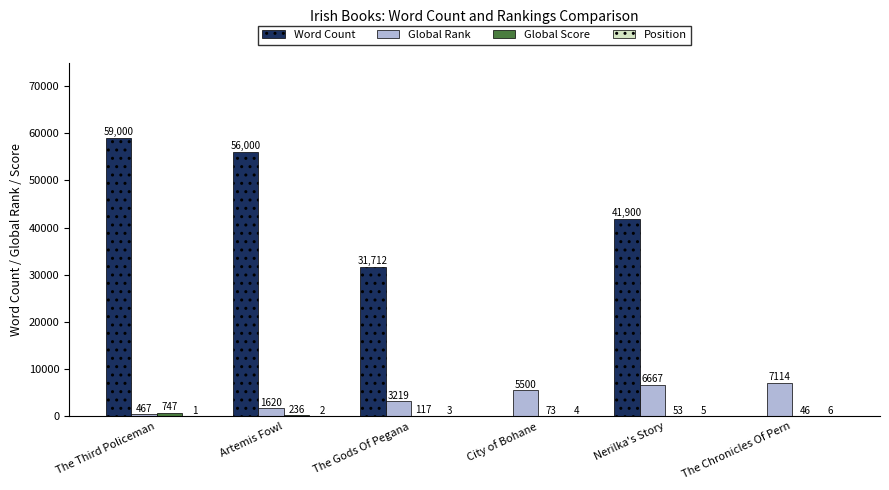

Which category has the lowest value across all series?

The Third Policeman